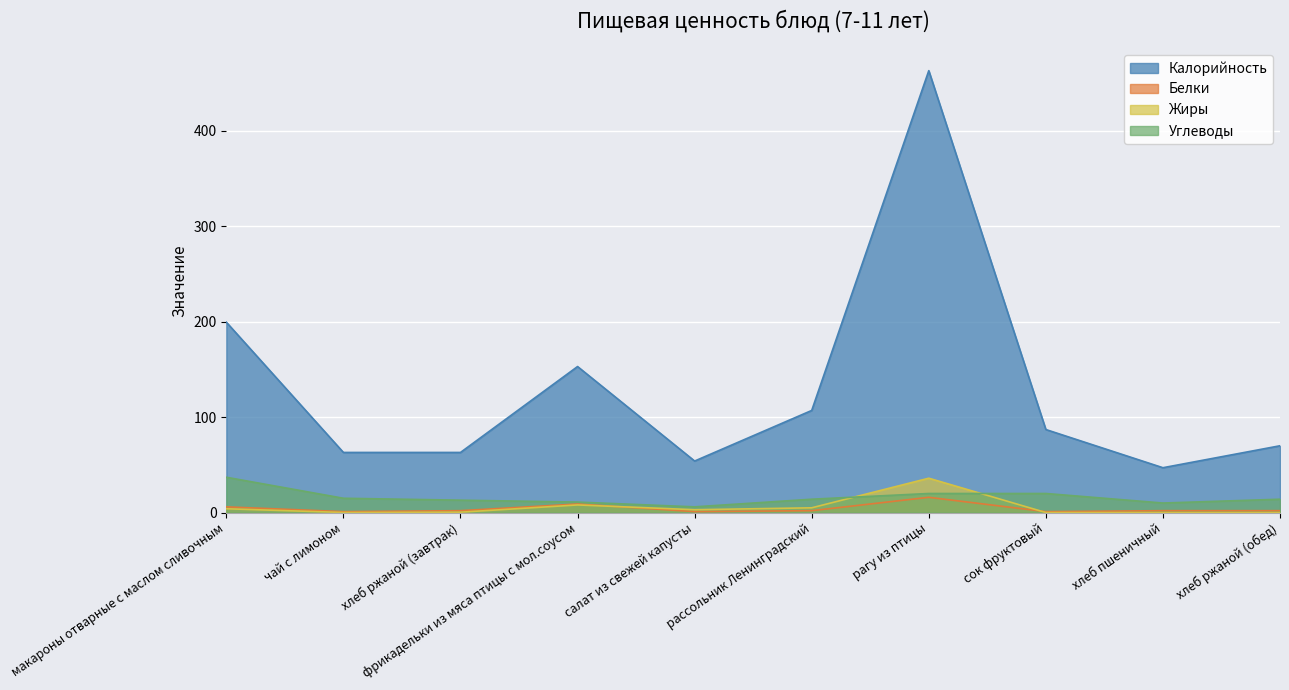

How many data points in Калорийность are above 87?

4